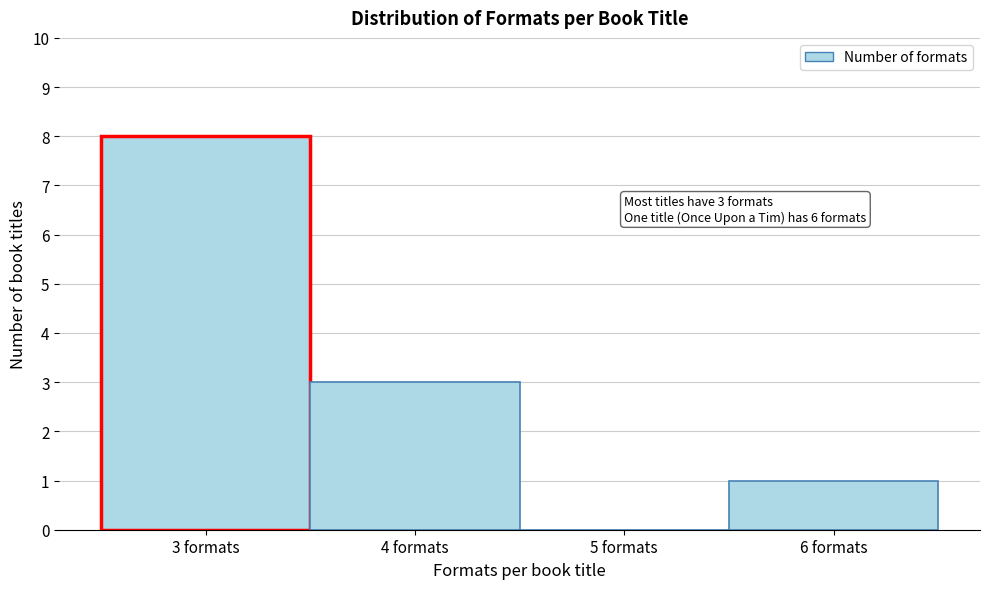

Over which range of the x-axis is the bar tallest?

2.5 to 3.5